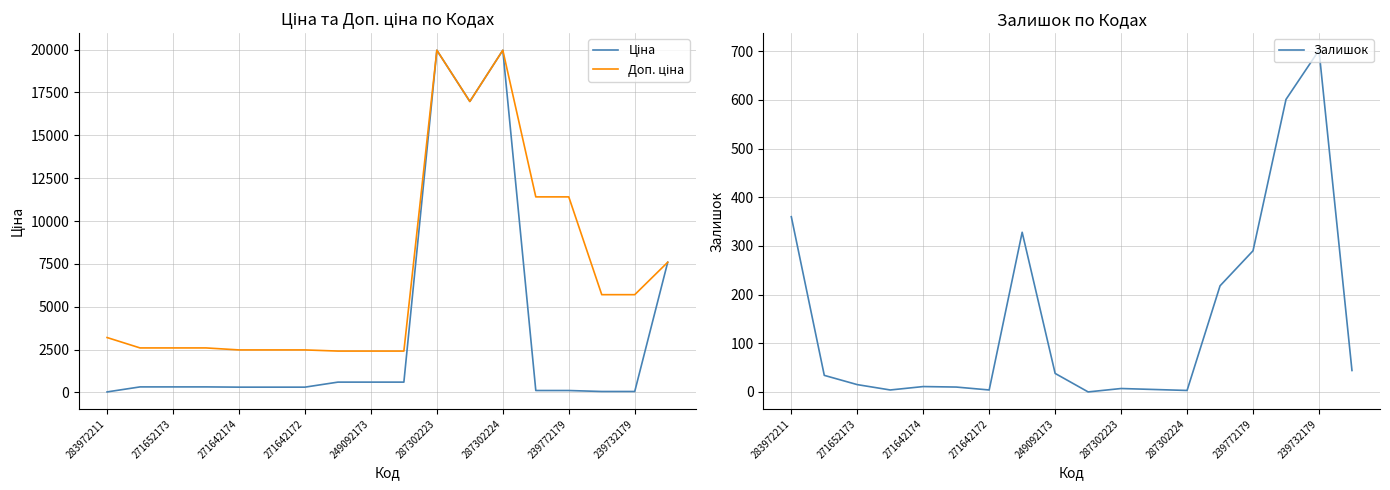

What is the maximum value for Залишок?

702